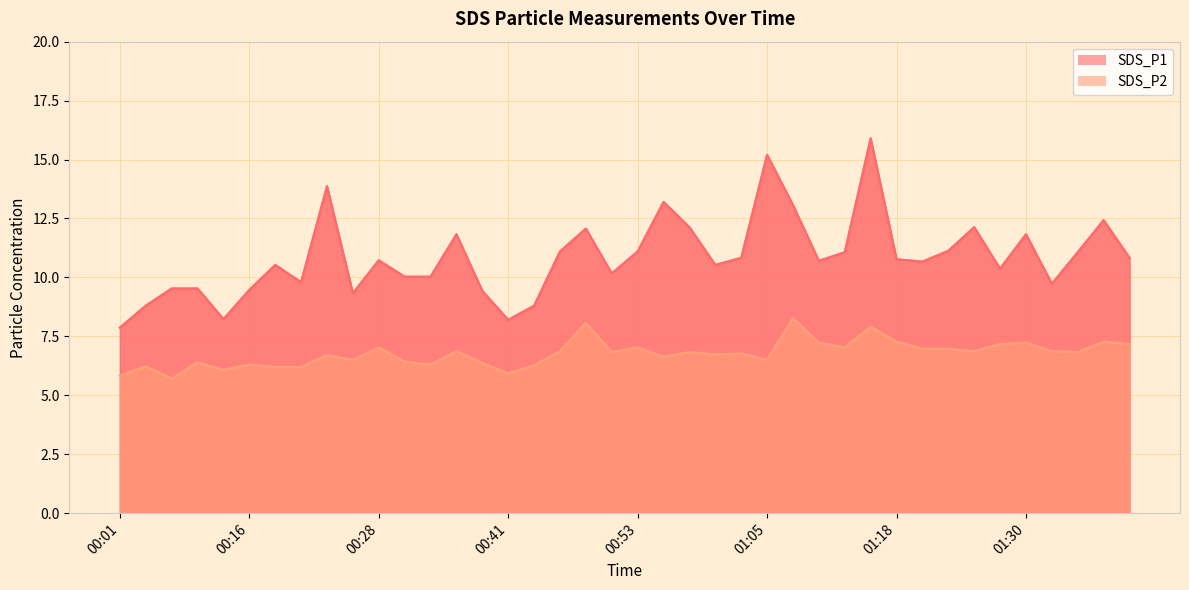

What value does the SDS_P1 series have at 01:13?

11.1